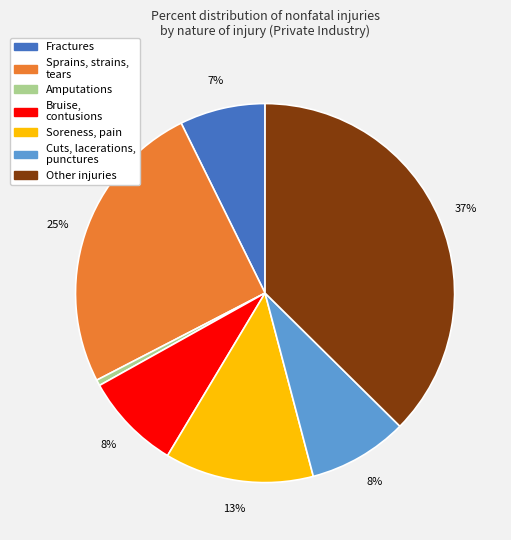

Is there any slice that represents more than half of the pie?

No